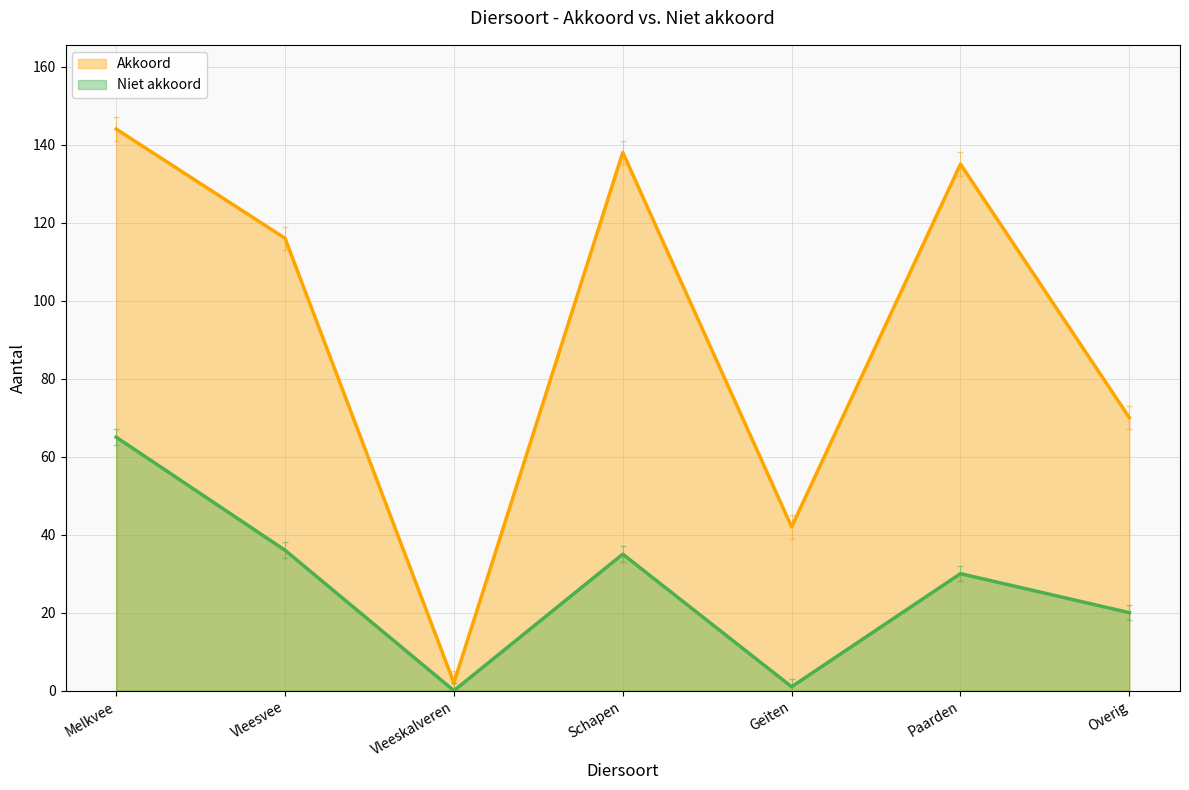

At Paarden, list the series in order from smallest to largest.

Niet akkoord, Akkoord